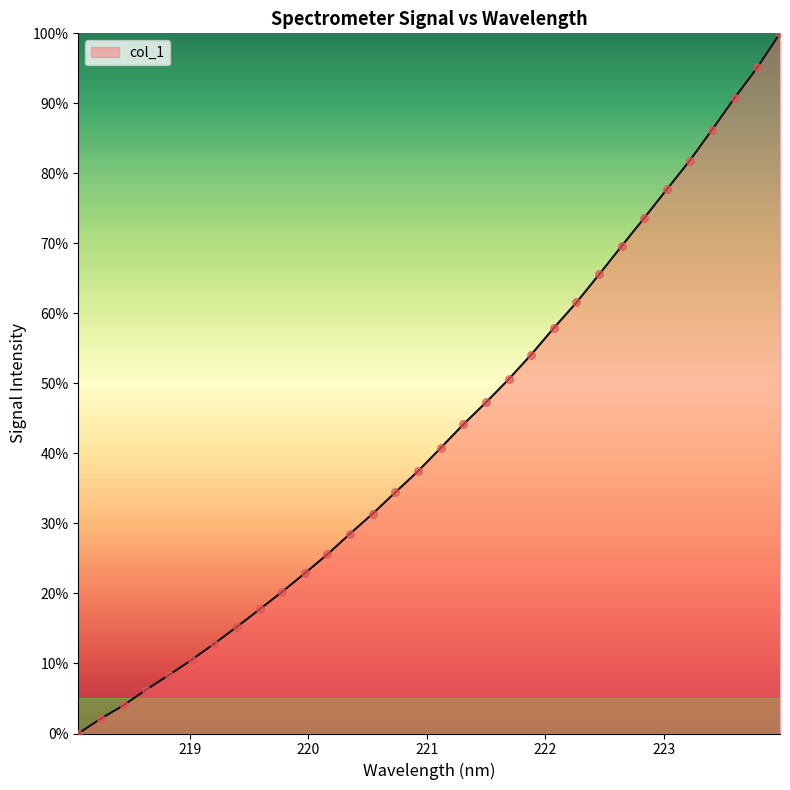

What is the maximum value shown in the chart?

100.0